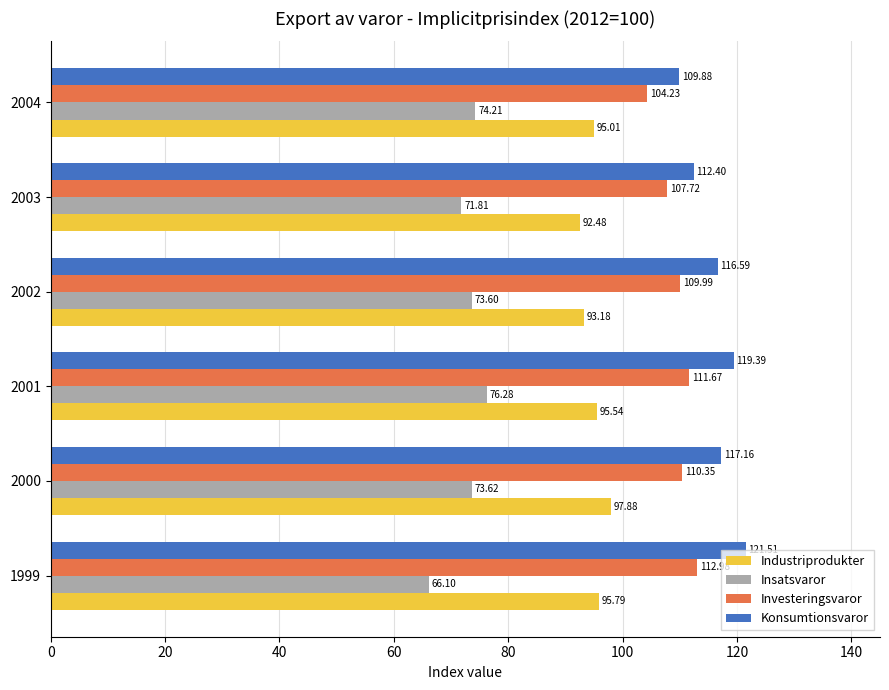

Rank the series at 2001 from highest to lowest value.

Konsumtionsvaror, Investeringsvaror, Industriprodukter, Insatsvaror